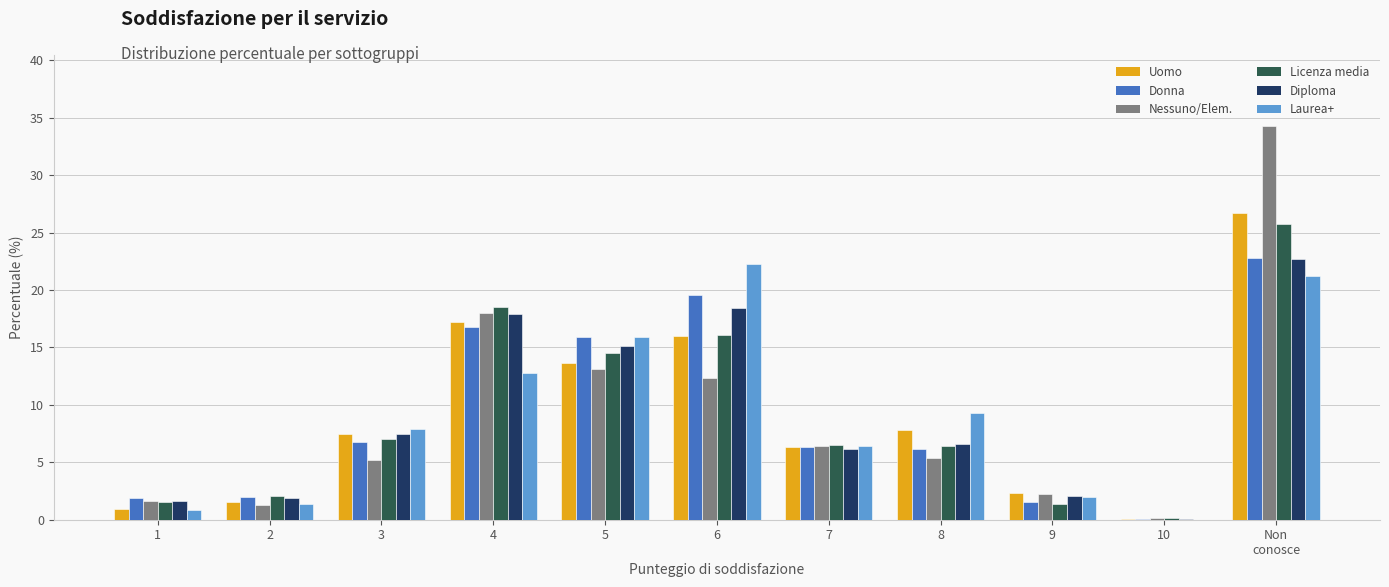

Are the bars grouped side by side (vs. stacked)?

Yes